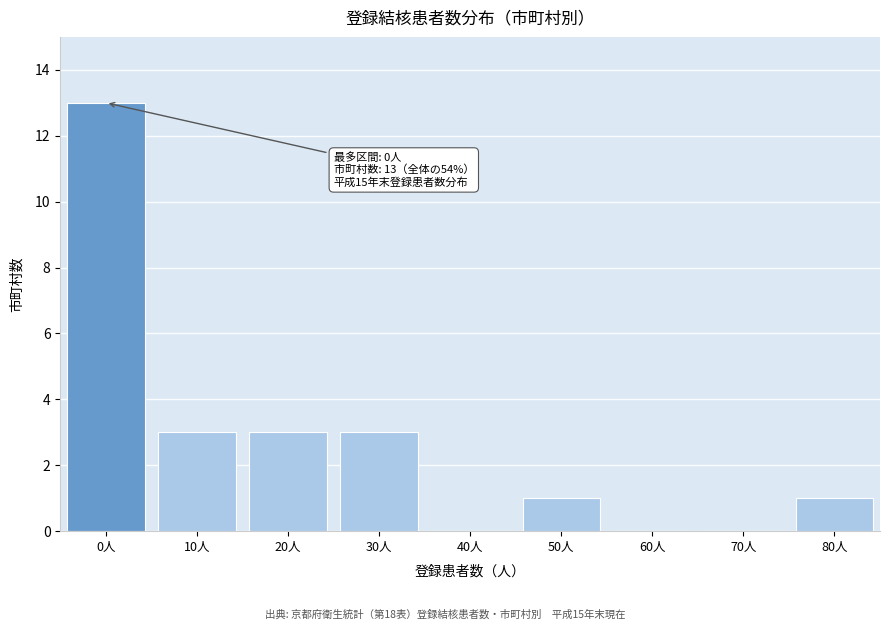

Reading left to right, what are all the values shown in this chart?

0人=13	10人=3	20人=3	30人=3	40人=0	50人=1	60人=0	70人=0	80人=1